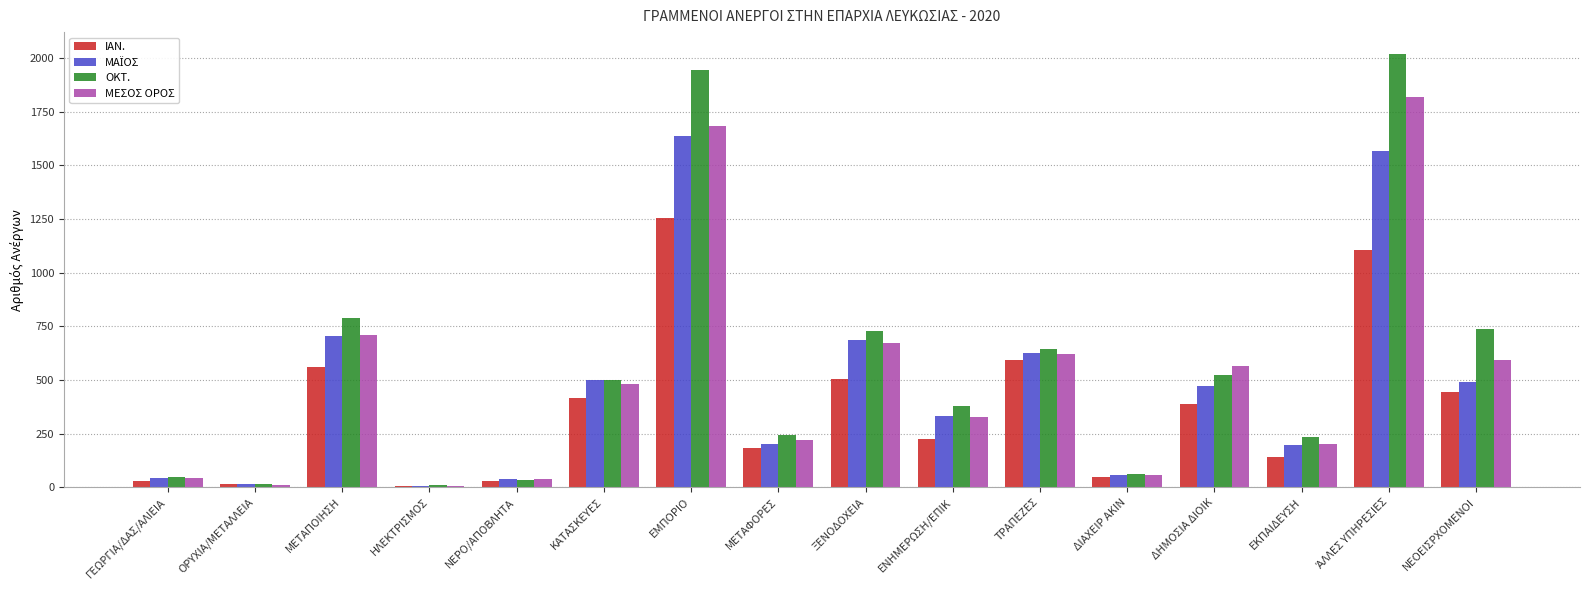

True or false: ΙΑΝ. has a value of 681.1 at ΚΑΤΑΣΚΕΥΕΣ.

False